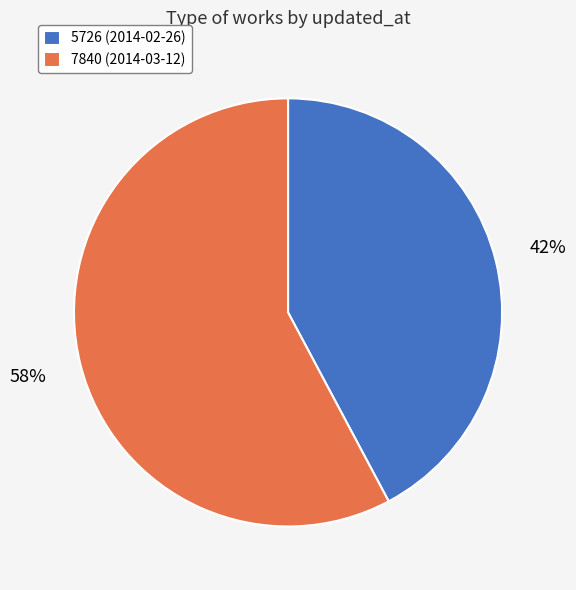

Is there a majority slice in this chart?

Yes